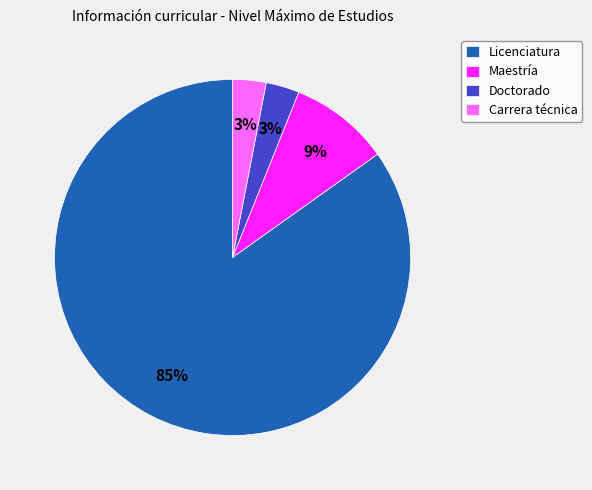

Do Maestría and Carrera técnica together represent more than half of the pie?

No